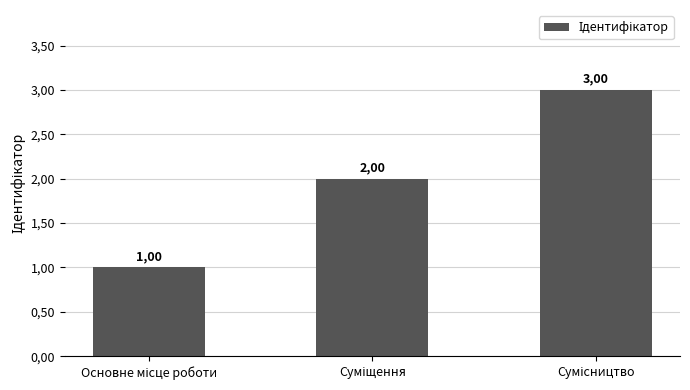

Reading left to right, list all the values displayed in this chart.

Основне місце роботи=1	Суміщення=2	Сумісництво=3